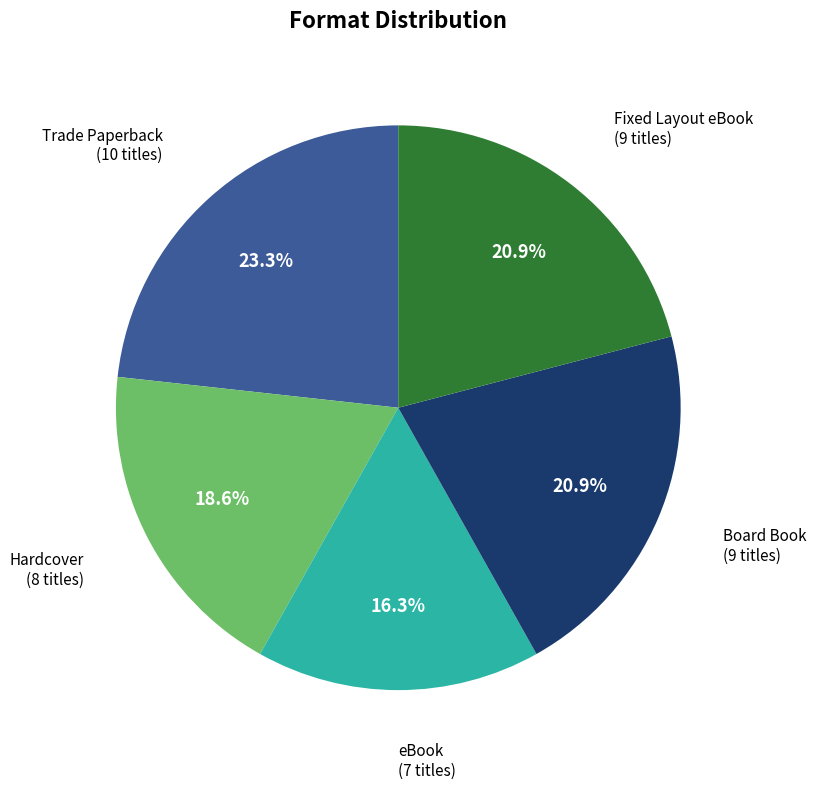

Is there any slice that represents more than half of the pie?

No